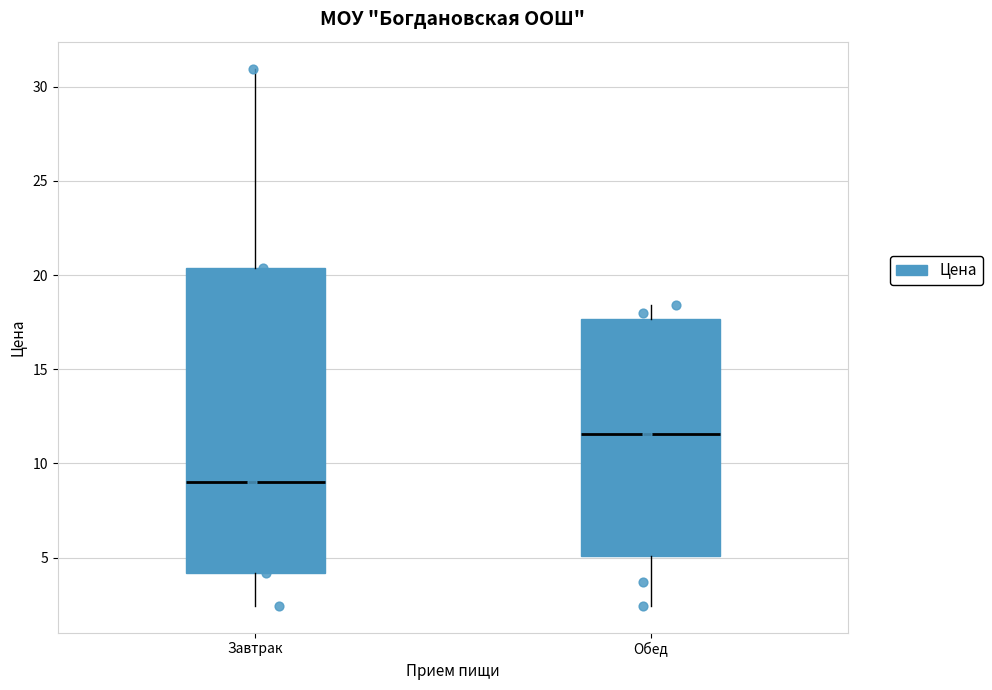

Reading left to right, transcribe this box plot: for each box, give where its median line is, the range the box spans, and where its two whiskers end, as read against the y-axis. The values are not printed on the chart, so give them approximately, as read against the axis.

Завтрак: median 9.0, box 4.0 to 20.5, whiskers 2.5 to 31.0
Обед: median 11.5, box 5.0 to 17.5, whiskers 2.5 to 18.5